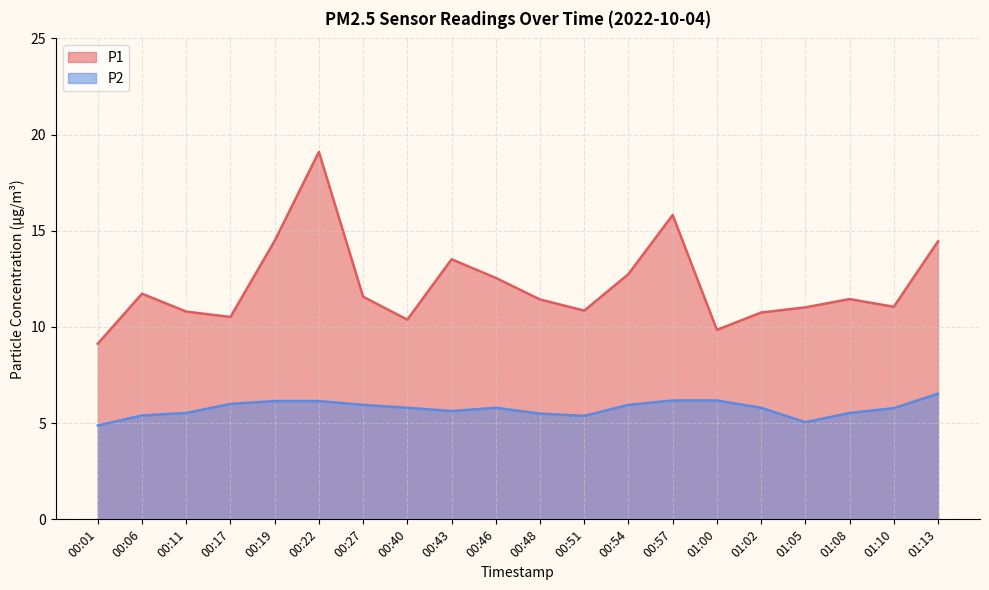

At which category does P1 reach its first local valley?

00:17